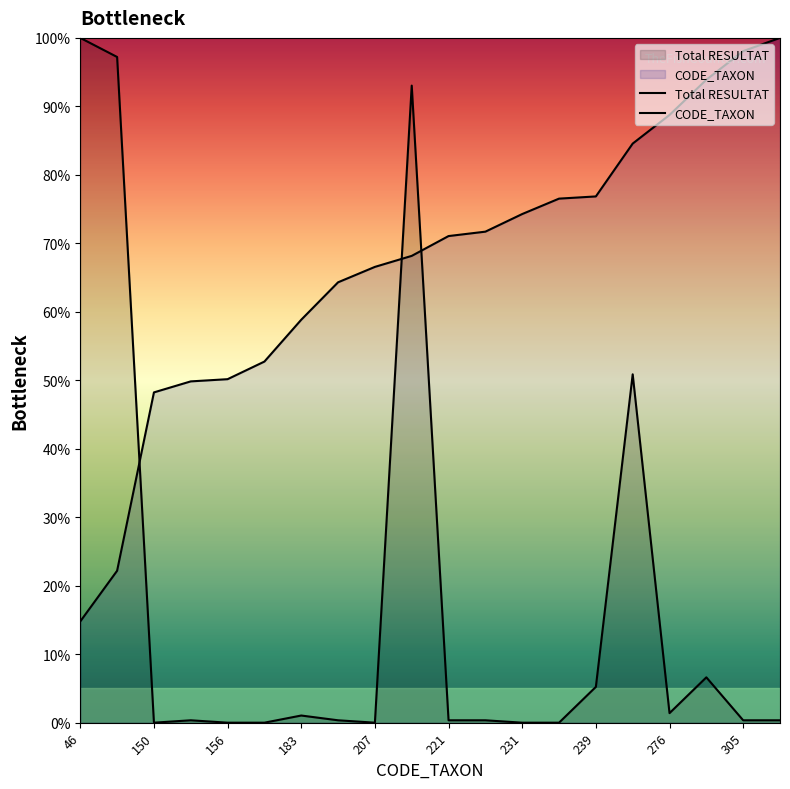

The Total RESULTAT series shows 0.6 at 305. True or false?

False